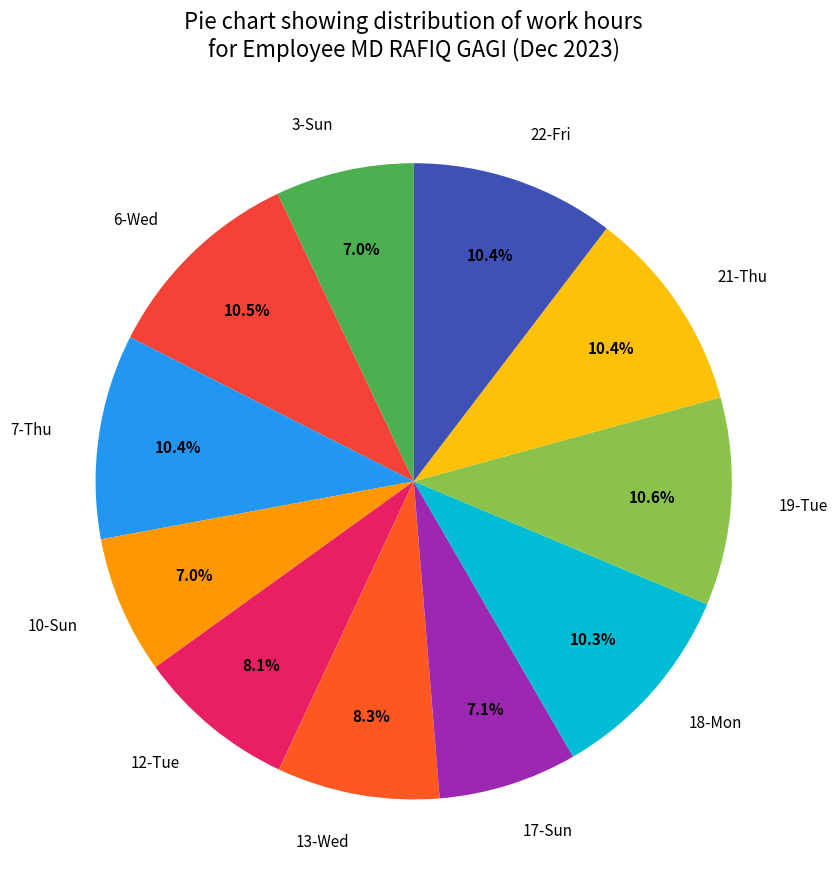

Is there any slice that represents more than half of the pie?

No